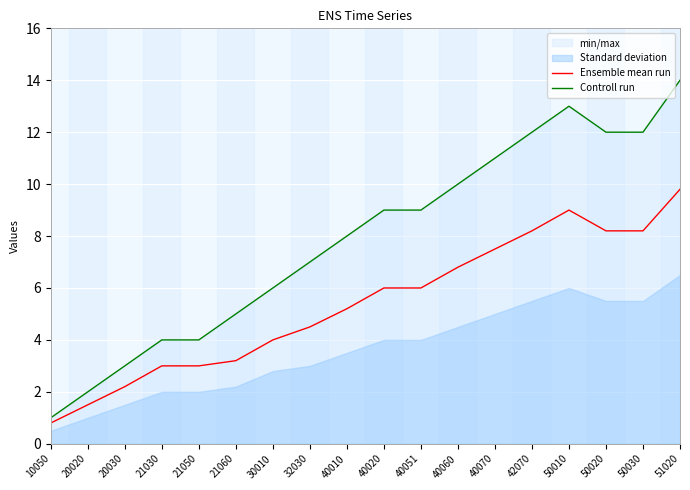

Where is Ensemble mean run nearest to the value 5?

40010